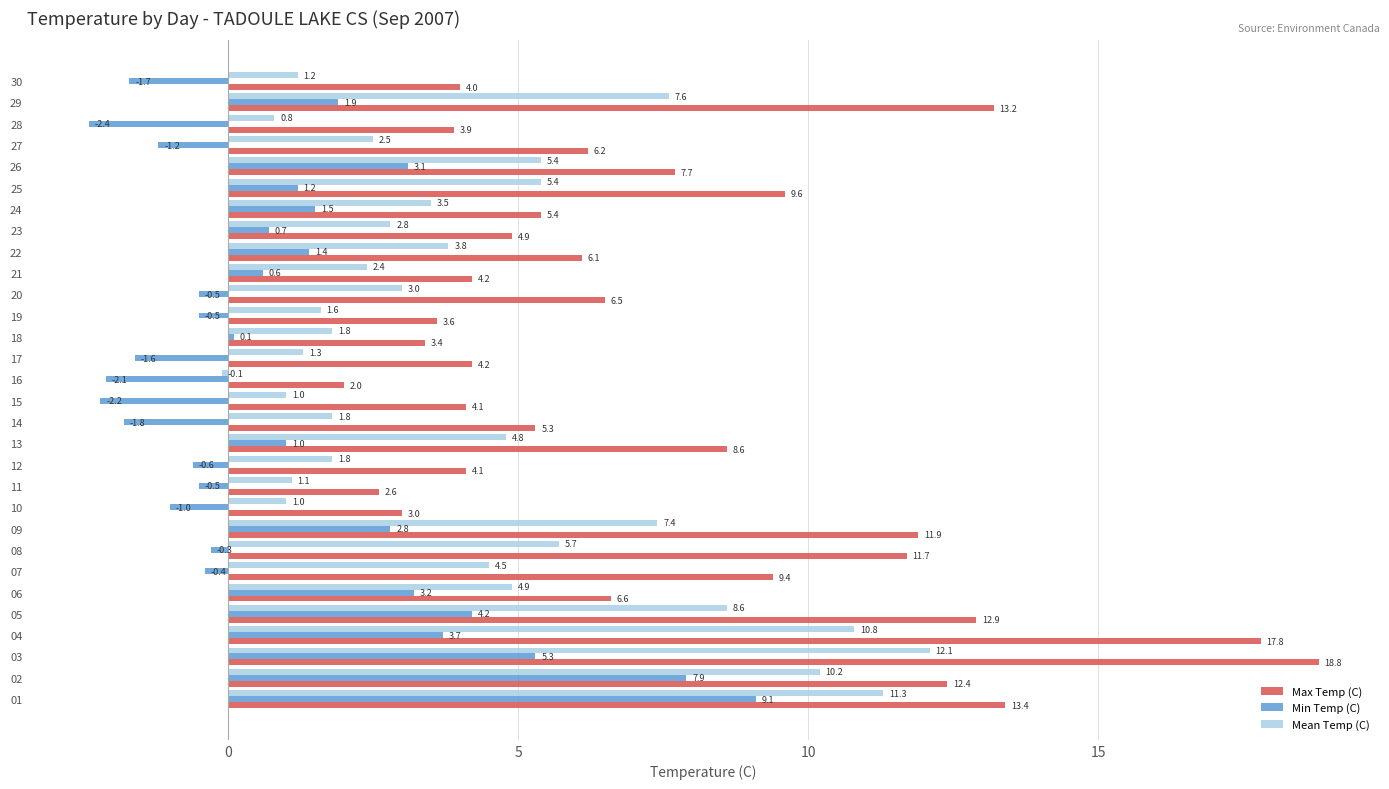

Between 19 and 20, which series saw the biggest shift?

Max Temp (C)